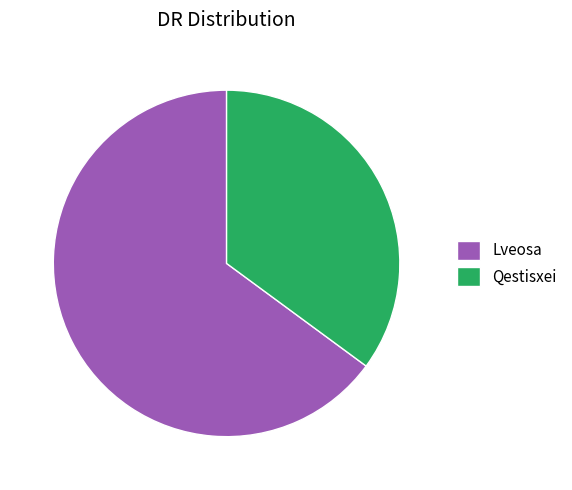

Is there a majority slice in this chart?

Yes